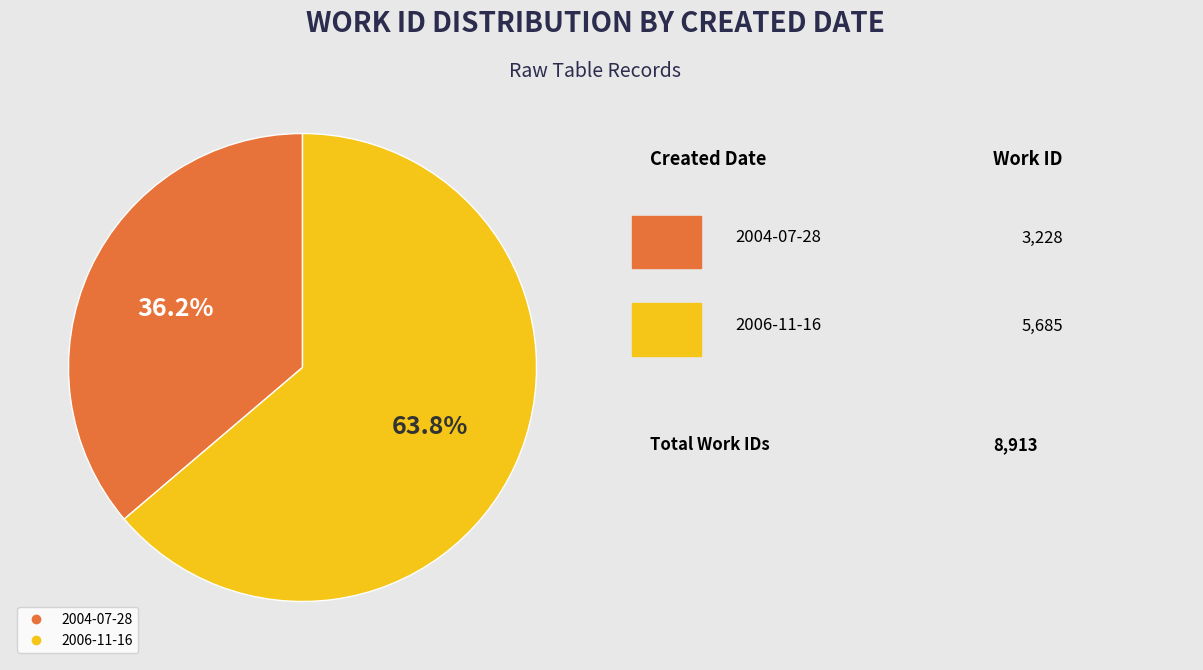

How many segments does this pie chart have?

2